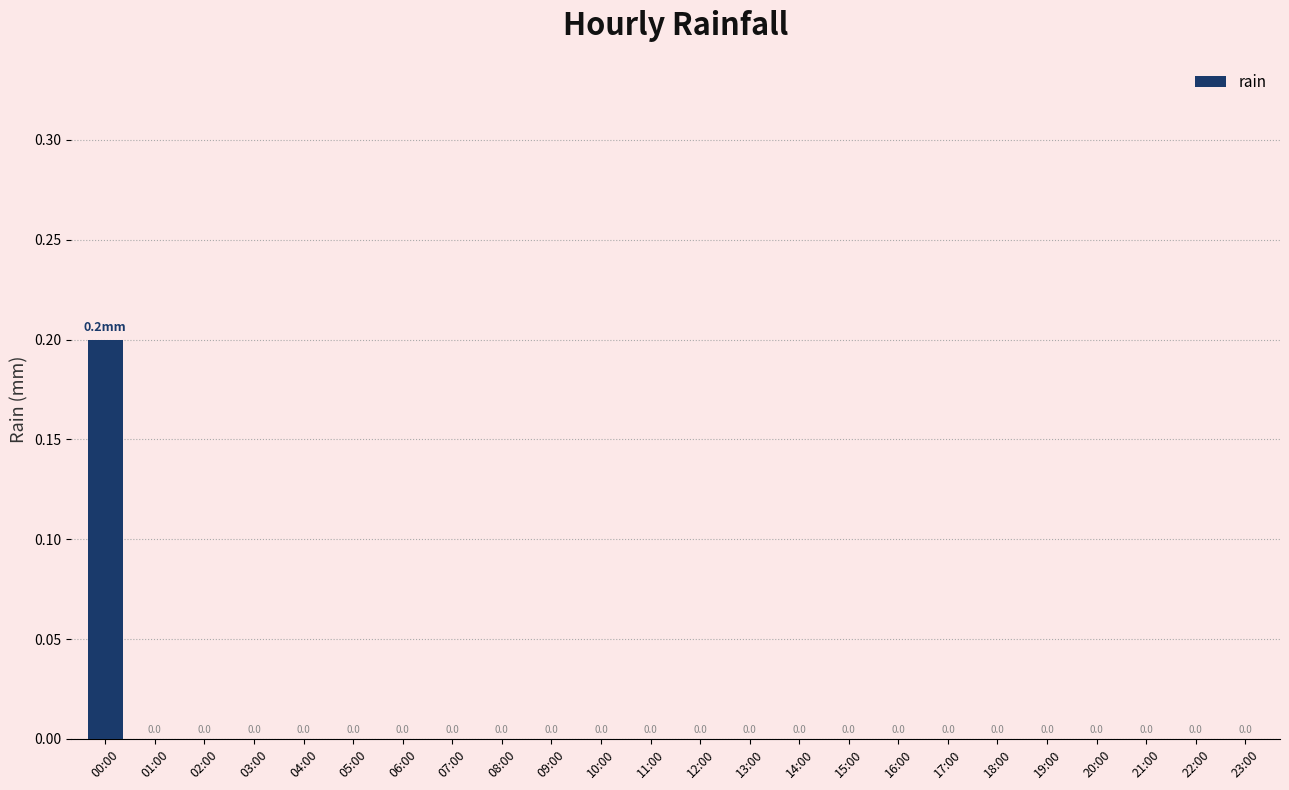

Reading right to left, list all the values displayed in this chart.

0.0	0.0	0.0	0.0	0.0	0.0	0.0	0.0	0.0	0.0	0.0	0.0	0.0	0.0	0.0	0.0	0.0	0.0	0.0	0.0	0.0	0.0	0.0	0.2